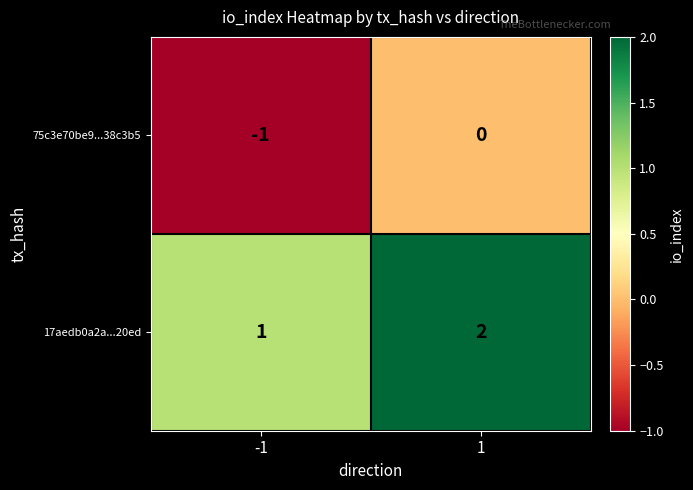

Is the value of 17aedb0a2a...20ed at -1 greater than the value of 75c3e70be9...38c3b5 at -1?

Yes